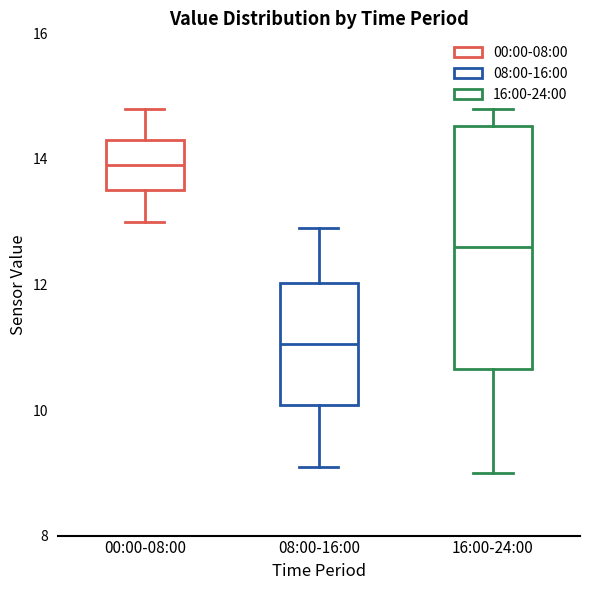

Where does the median line of the box for 00:00-08:00 sit on the y-axis? The values are not printed on the chart, so give them approximately, as read against the axis.

14.0